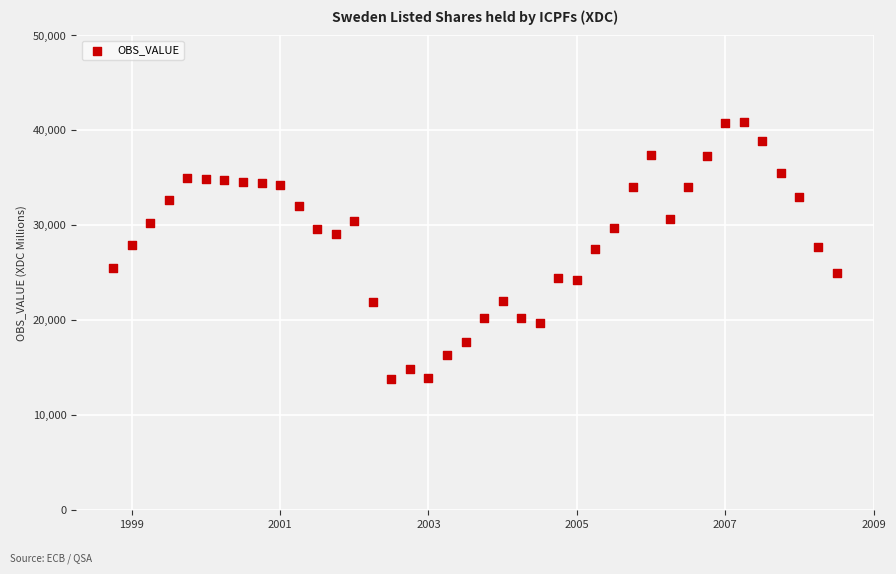

What is the range of Y values (max minus min)?

27113